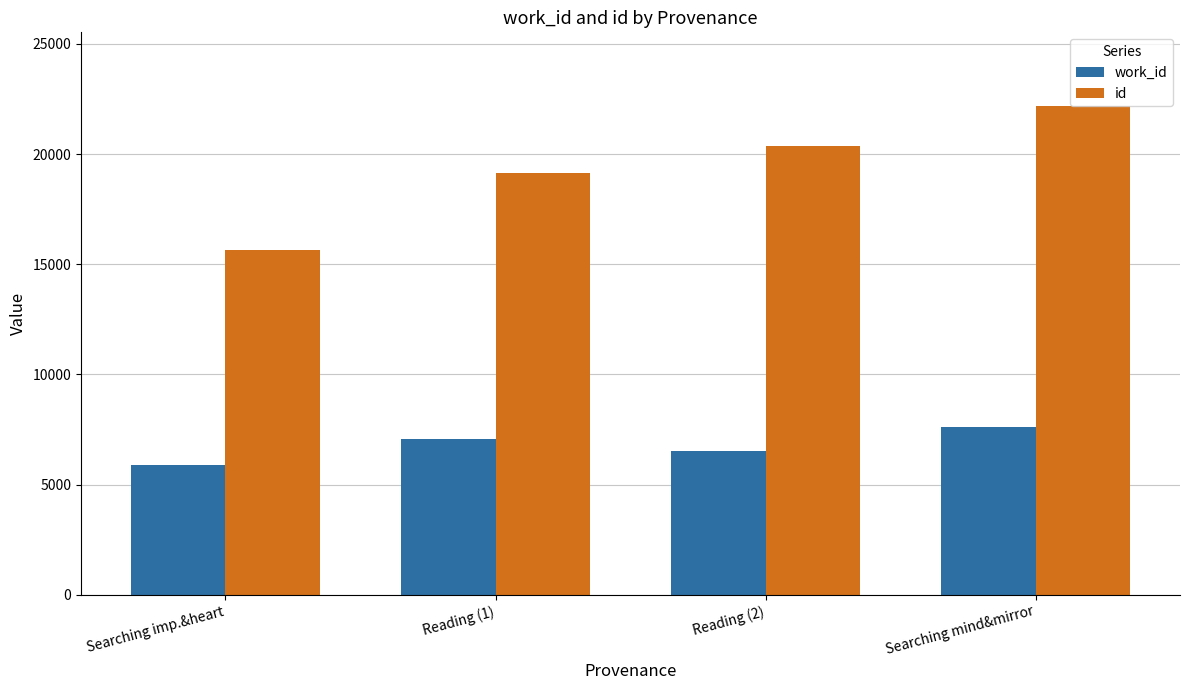

At which category is the sum across all series the highest?

Searching mind&mirror